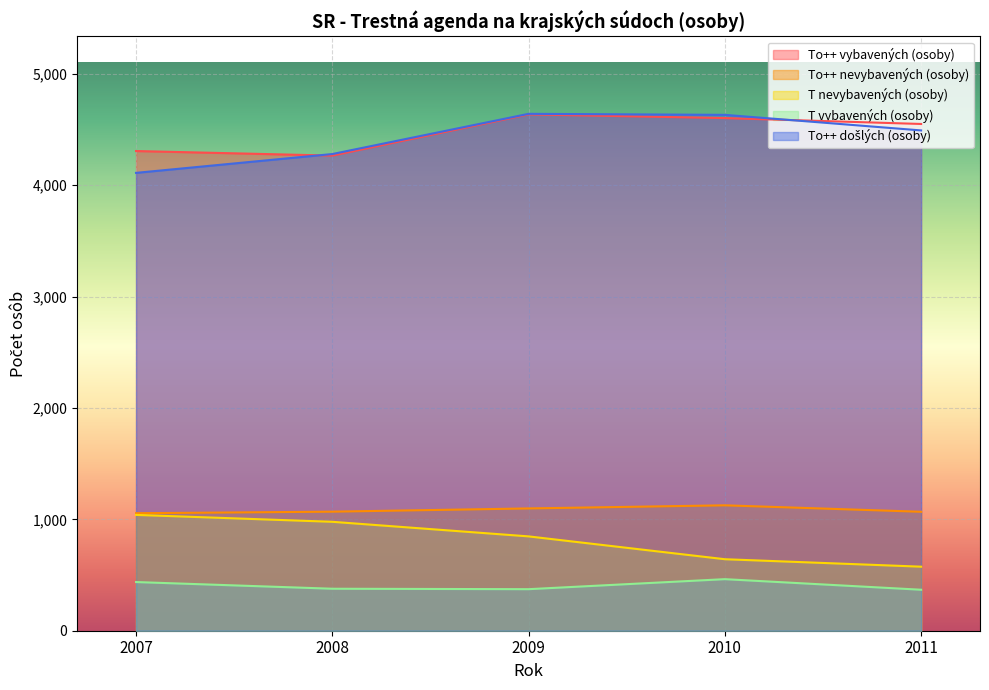

What is the value of the To++ vybavených (osoby) point at the 5th from the left?

4550